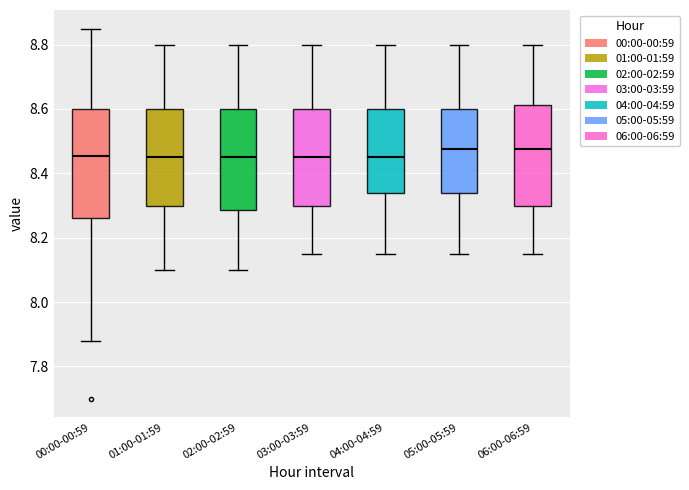

Reading left to right, transcribe this box plot: for each box, give where its median line is, the range the box spans, and where its two whiskers end, as read against the y-axis. The values are not printed on the chart, so give them approximately, as read against the axis.

00:00-00:59: median 8.46, box 8.26 to 8.60, whiskers 7.88 to 8.86
01:00-01:59: median 8.46, box 8.30 to 8.60, whiskers 8.10 to 8.80
02:00-02:59: median 8.46, box 8.28 to 8.60, whiskers 8.10 to 8.80
03:00-03:59: median 8.46, box 8.30 to 8.60, whiskers 8.16 to 8.80
04:00-04:59: median 8.46, box 8.34 to 8.60, whiskers 8.16 to 8.80
05:00-05:59: median 8.48, box 8.34 to 8.60, whiskers 8.16 to 8.80
06:00-06:59: median 8.48, box 8.30 to 8.62, whiskers 8.16 to 8.80